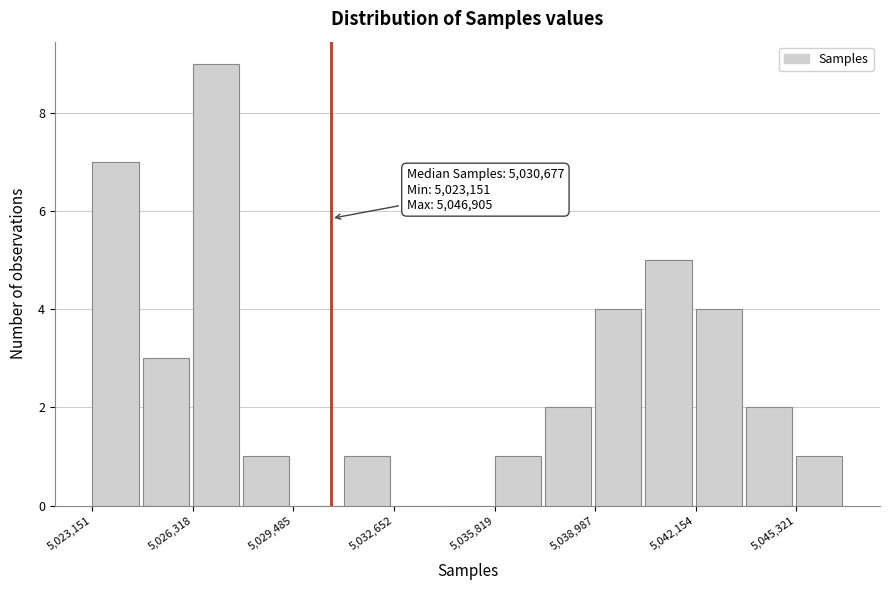

Around what value on the x-axis is the tallest bar? Give the approximate position of its centre, as read against the axis.

5027000